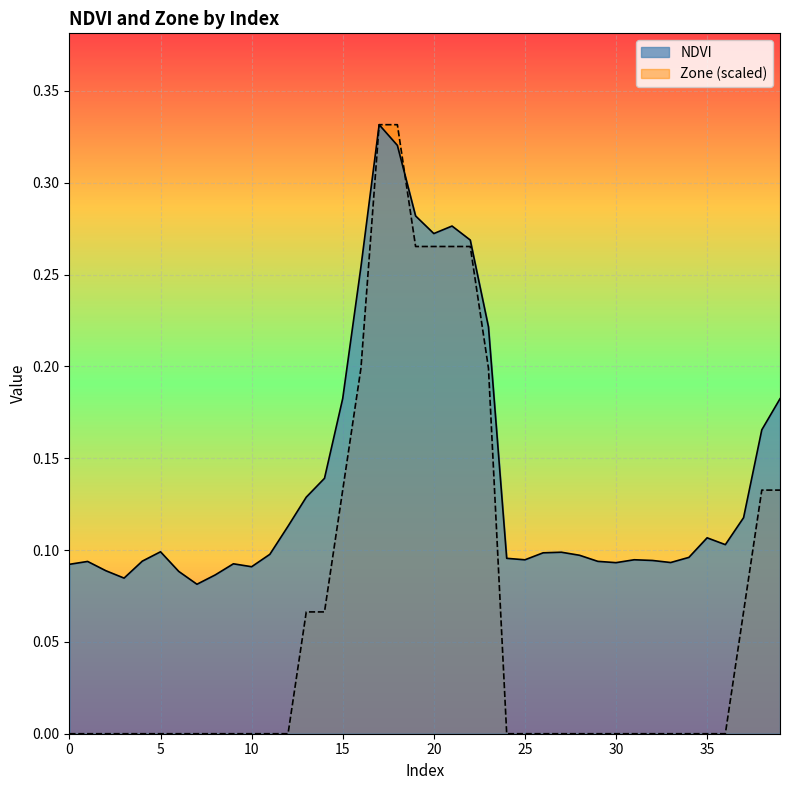

How many values in Zone are above zero?

14